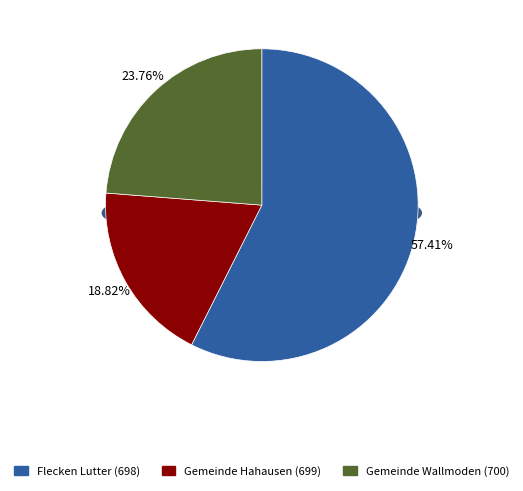

Is it true that Gemeinde Hahausen (699) is 19% of the pie?

True